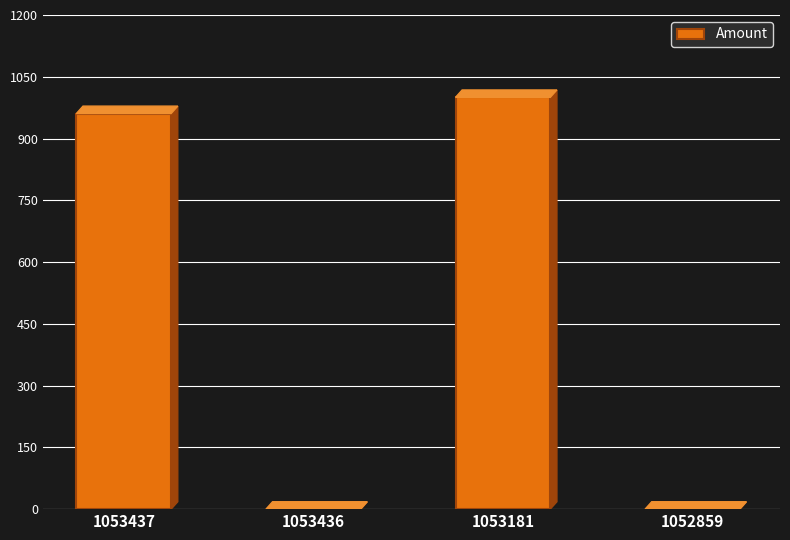

What is the average value?

490.2